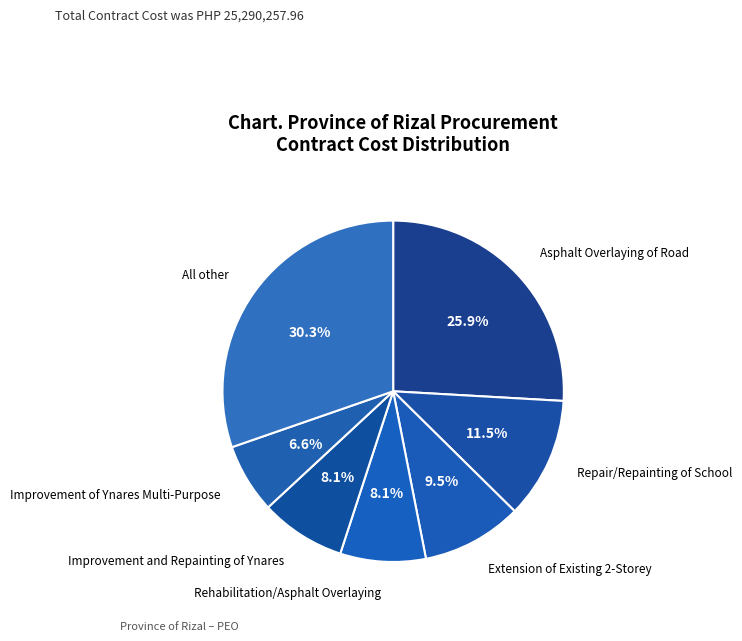

What is the ratio of the value at Asphalt Overlaying of Road to the value at All other?

0.9